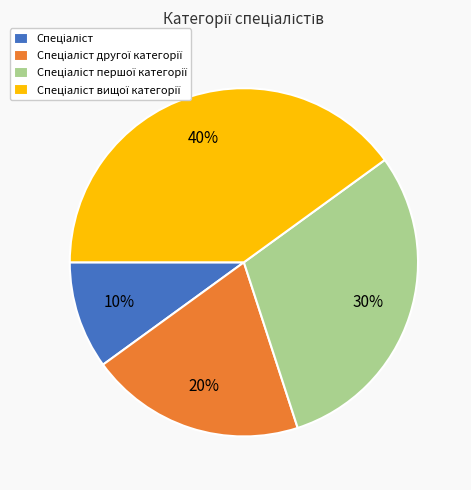

To the nearest percent, what is the difference between the largest and smallest slice percentages?

30%